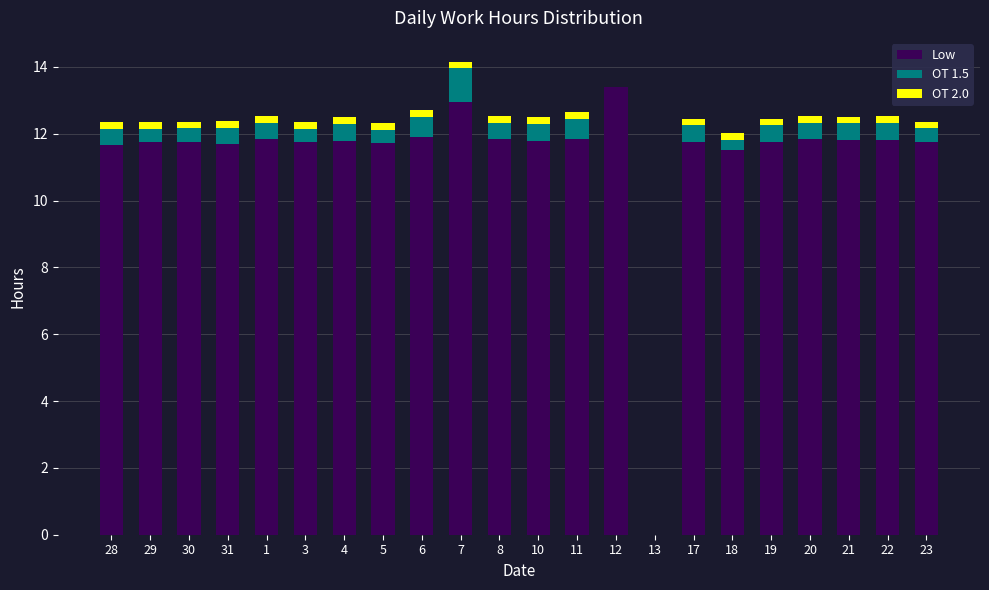

The value of Low at 5 is 6.9. True or false?

False